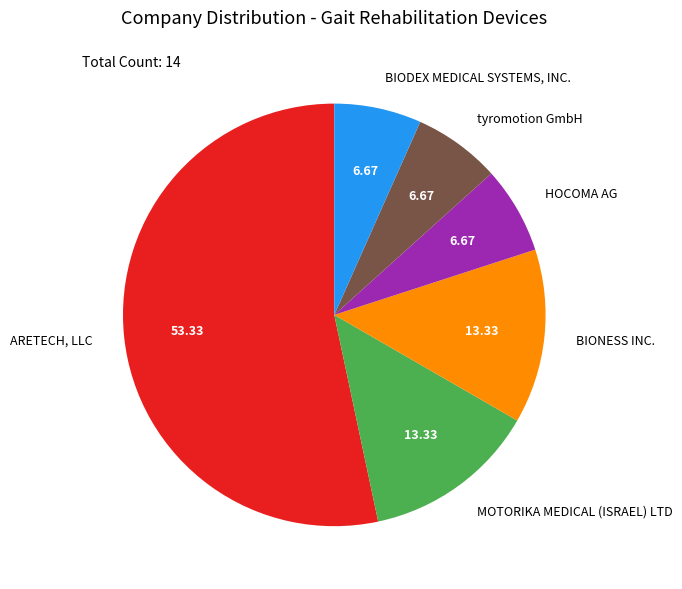

Is there a majority slice in this chart?

Yes